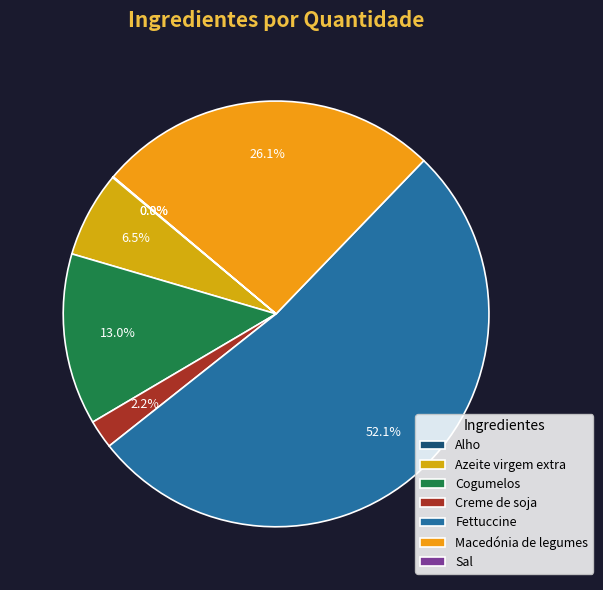

To the nearest percent, what is the difference between the largest and smallest slice percentages?

52%